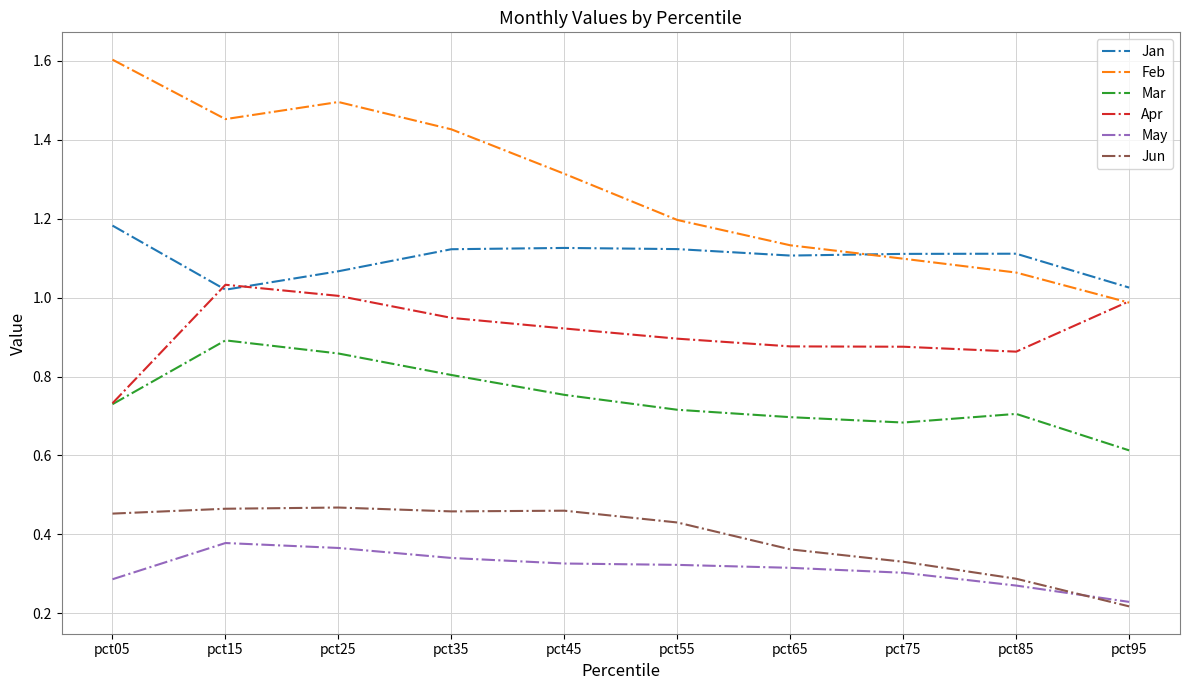

The value of Feb at pct15 is 2.2. True or false?

False